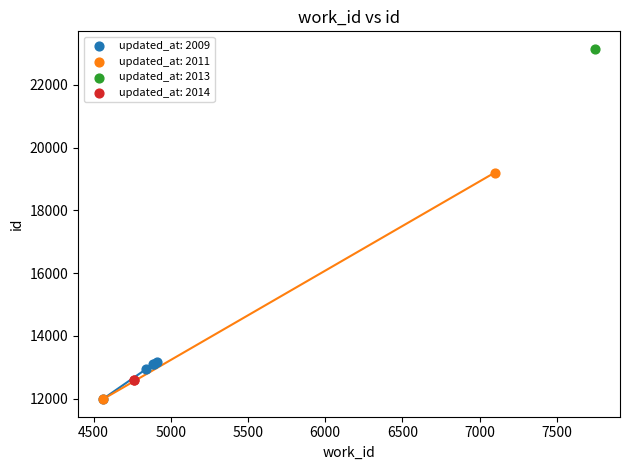

What are all the series names shown in the legend?

updated_at: 2009, updated_at: 2011, updated_at: 2013, updated_at: 2014